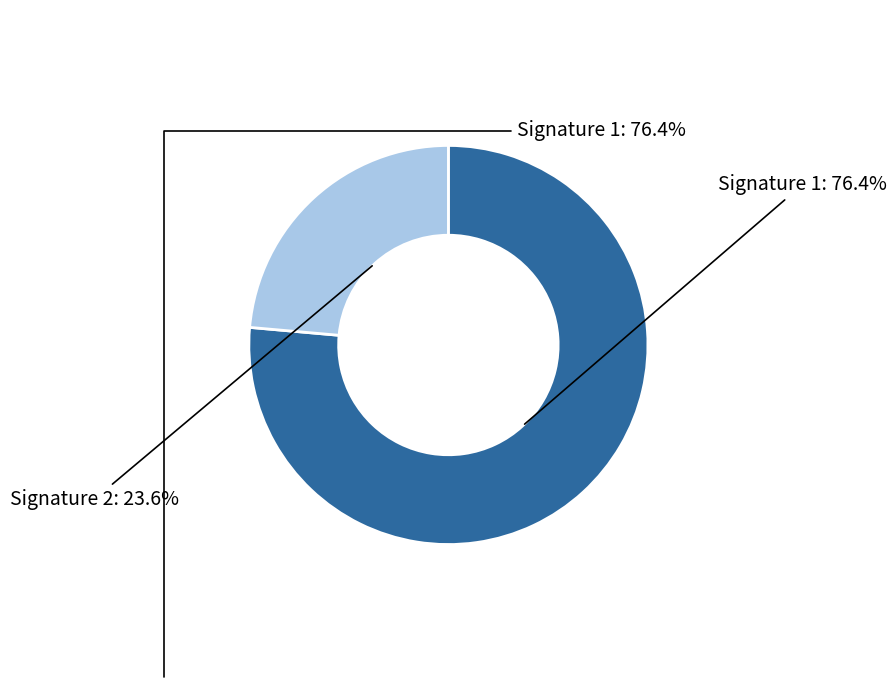

How many slices are in this pie chart?

2